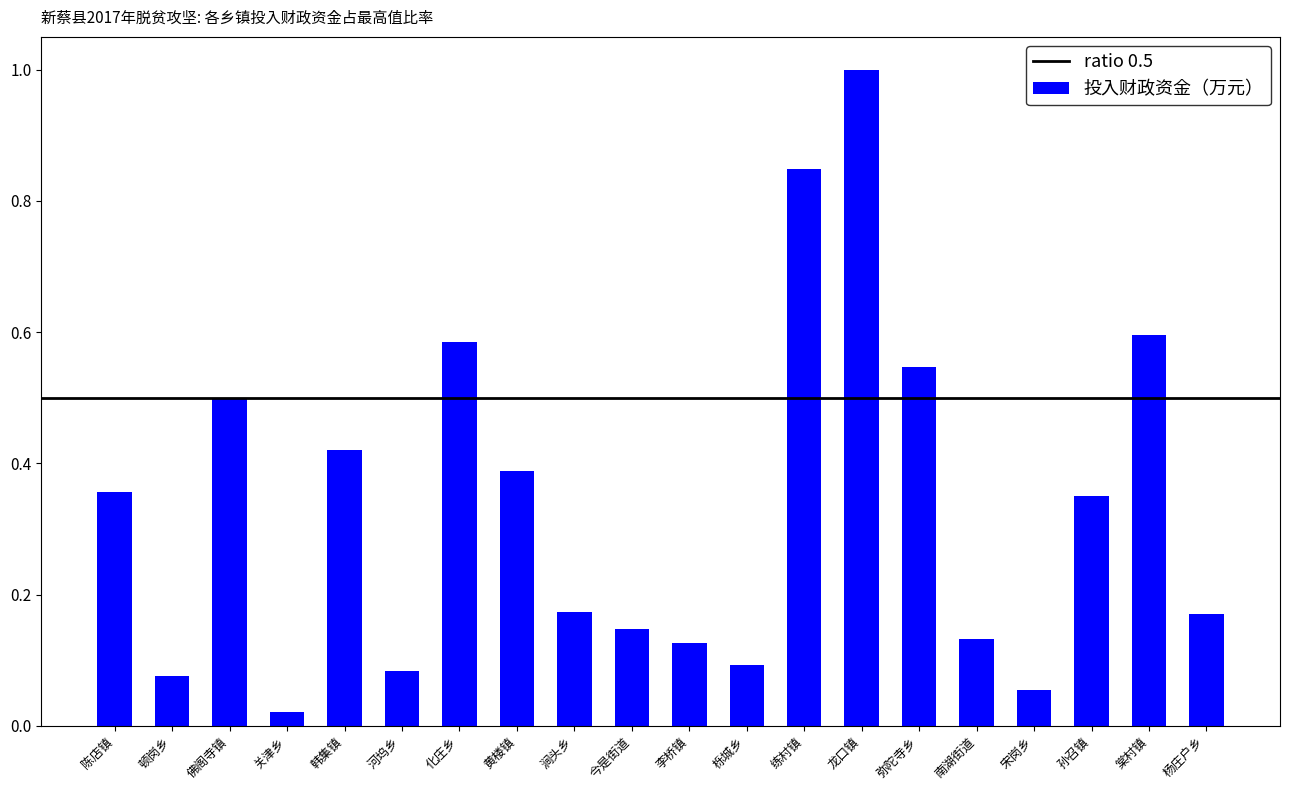

At which label is the value closest to 0?

关津乡